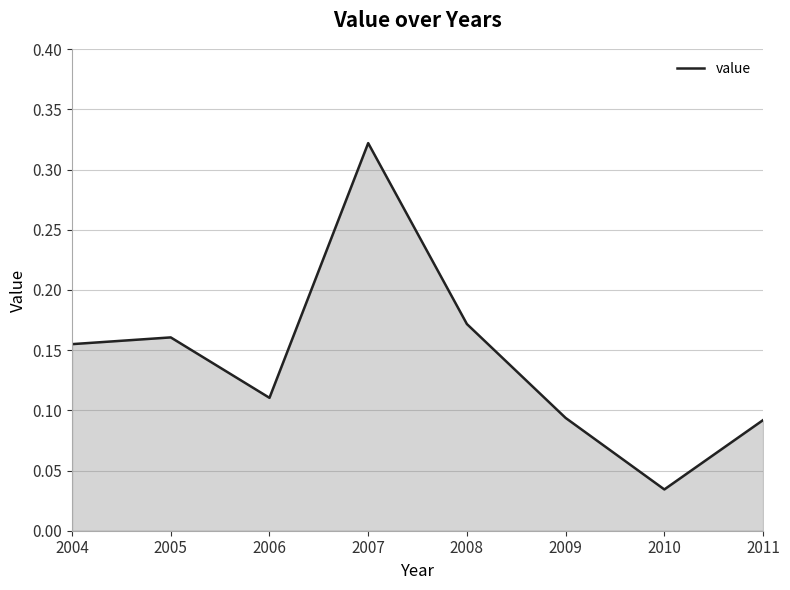

Where is the first local minimum?

2006